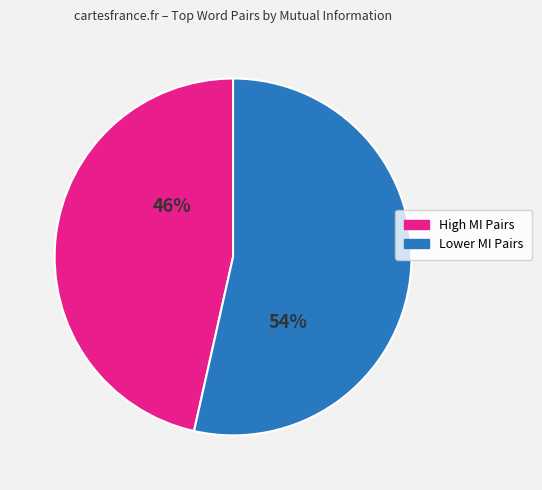

Does any single category account for the majority?

Yes